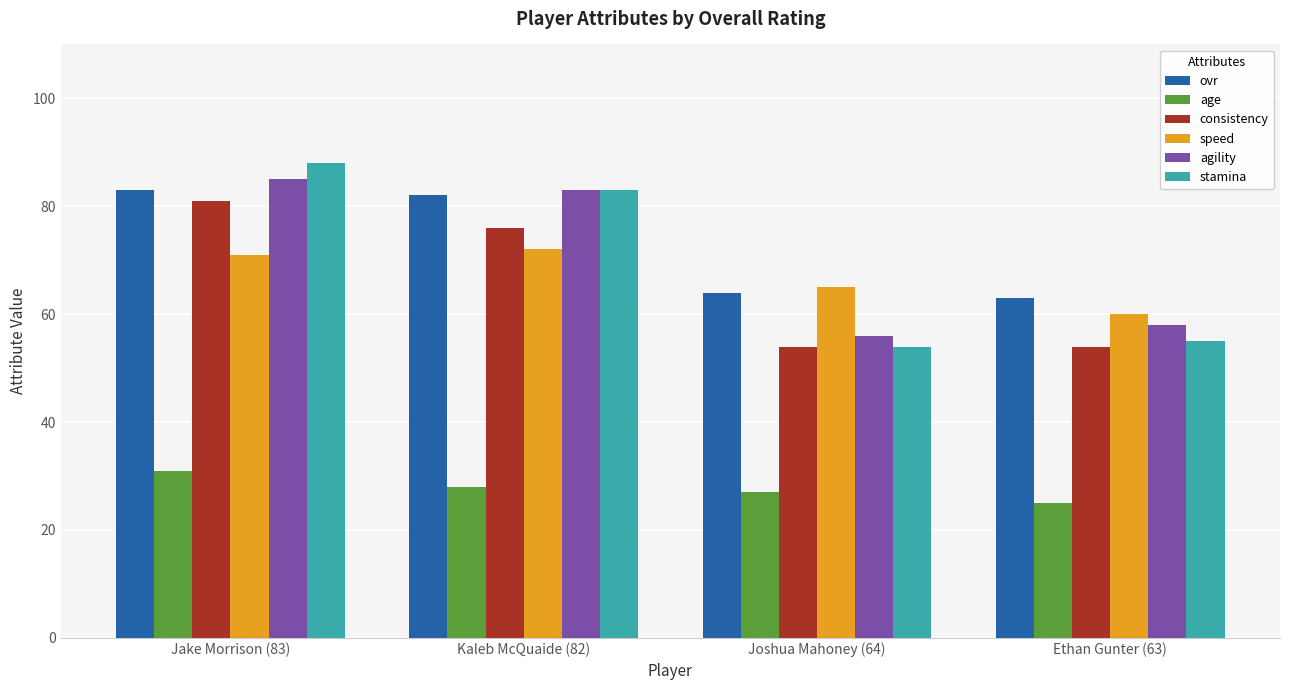

What is the minimum value shown in the chart?

25